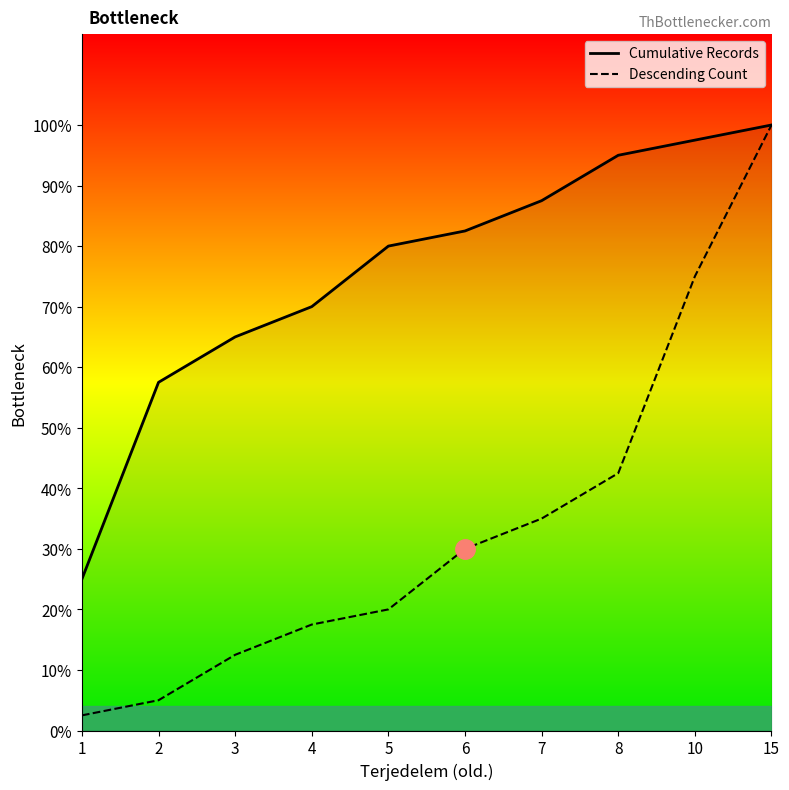

What are all the series names shown in the legend?

Cumulative Records, Descending Count